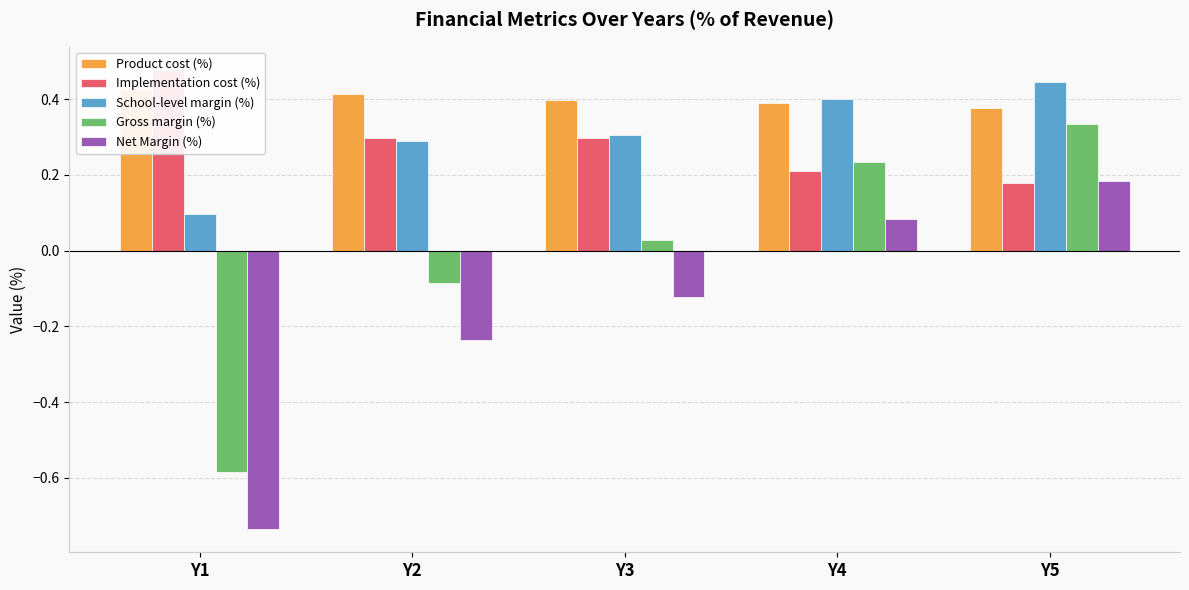

Is the value of Net Margin (%) at Y5 greater than the value of Product cost (%) at Y2?

No